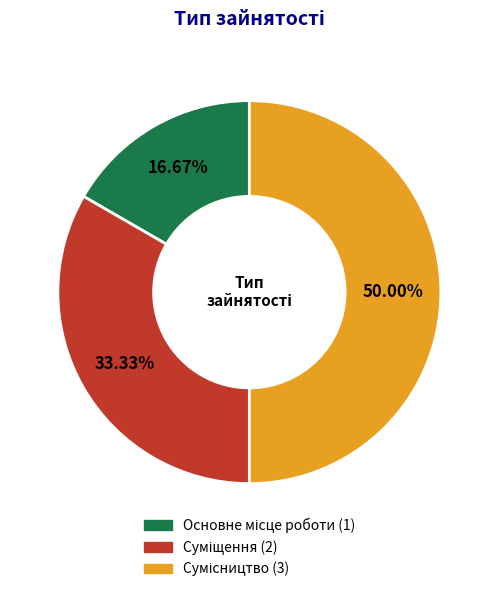

Count the number of slices in the pie.

3